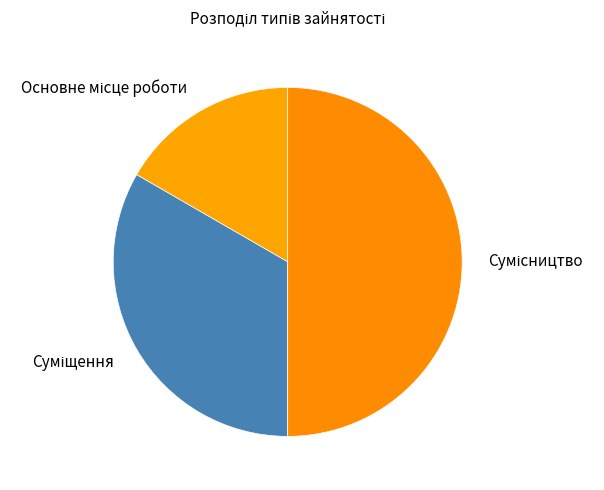

To the nearest percent, what portion does Основне місце роботи represent?

17%